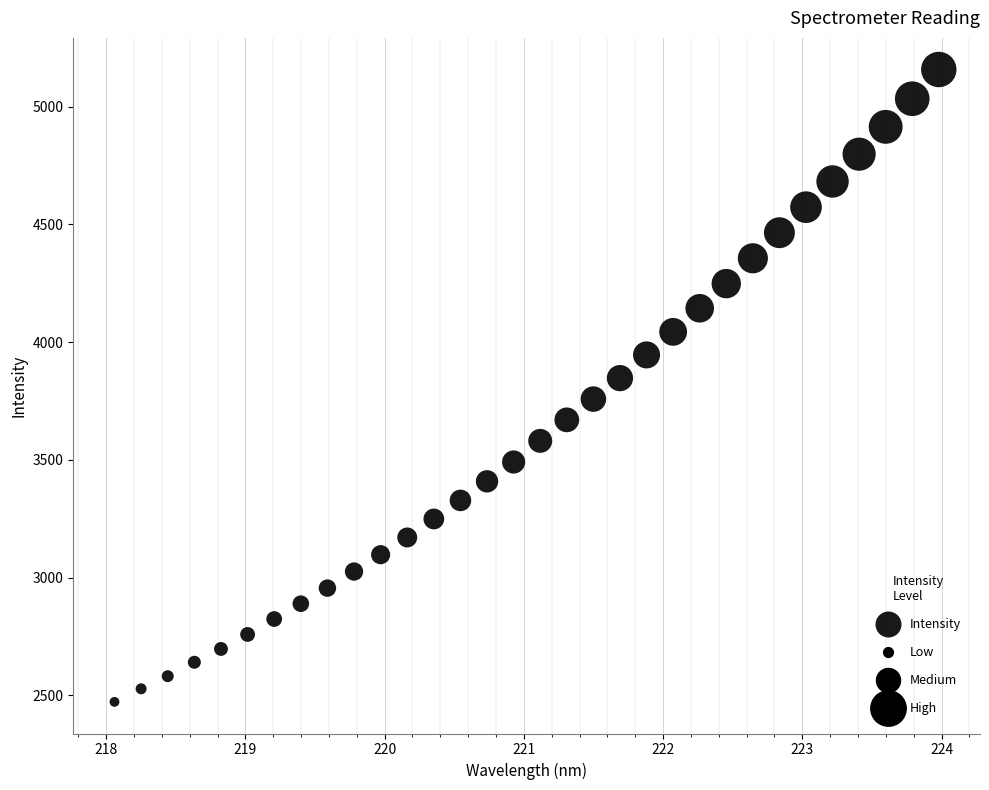

What is the range of Y values (max minus min)?

2684.3